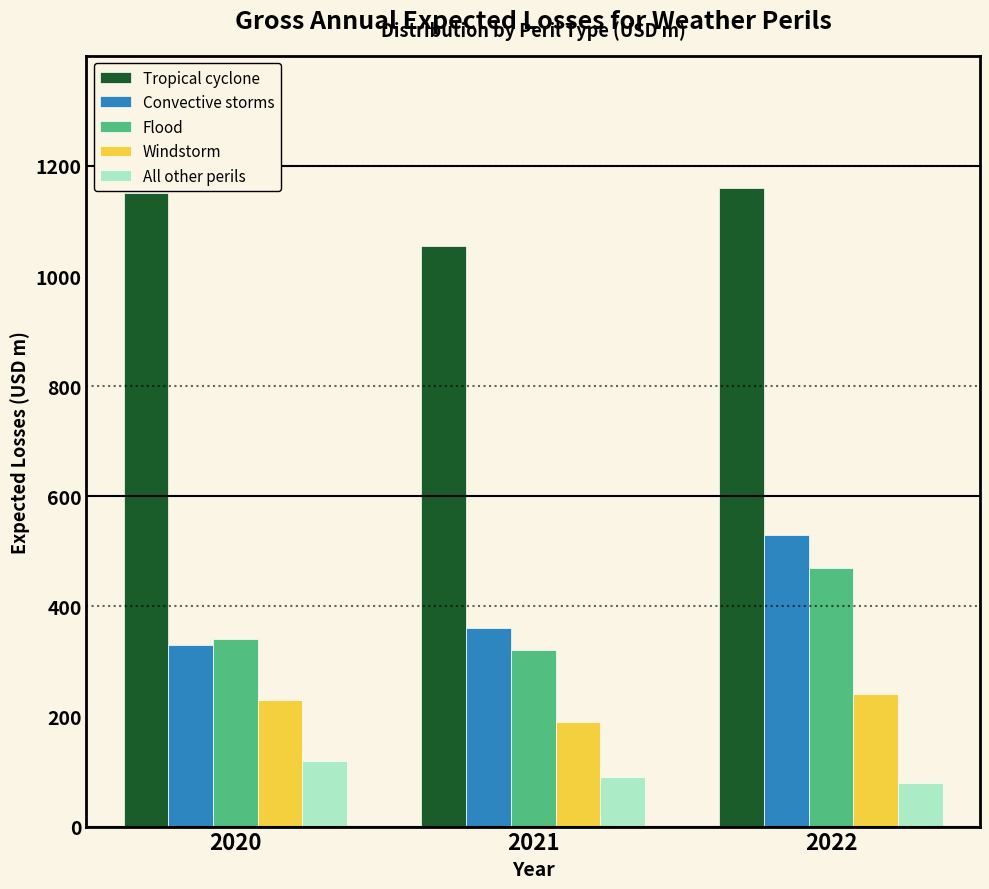

Reading left to right, list all the values displayed in this chart.

Tropical cyclone: 2020=1150	2021=1055	2022=1160
Convective storms: 2020=330	2021=360	2022=530
Flood: 2020=340	2021=320	2022=470
Windstorm: 2020=230	2021=190	2022=240
All other perils: 2020=120	2021=90	2022=80